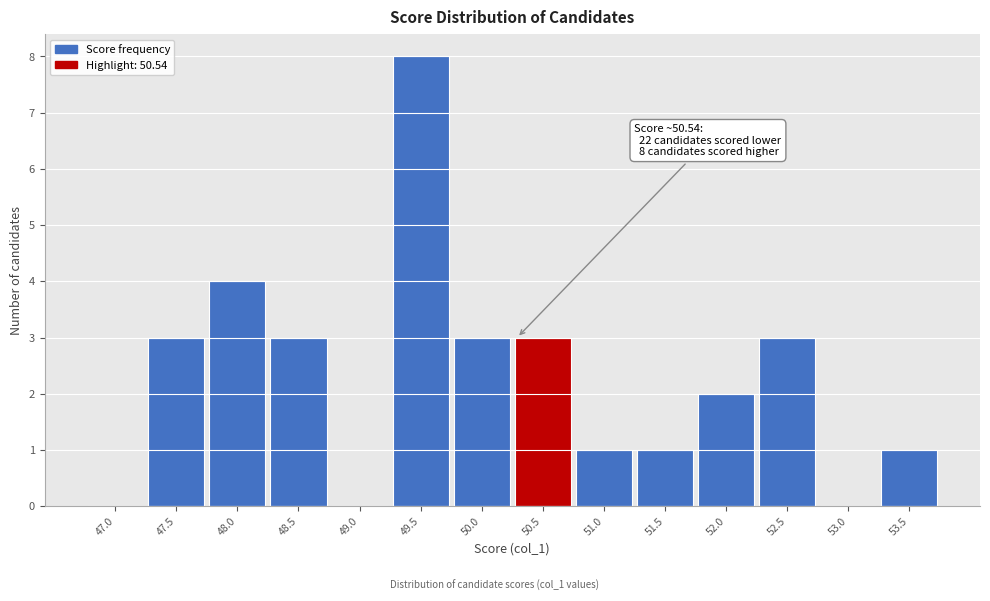

Reading right to left, extract all data points from this chart.

53.5=1	53.0=0	52.5=3	52.0=2	51.5=1	51.0=1	50.5=3	50.0=3	49.5=8	49.0=0	48.5=3	48.0=4	47.5=3	47.0=0